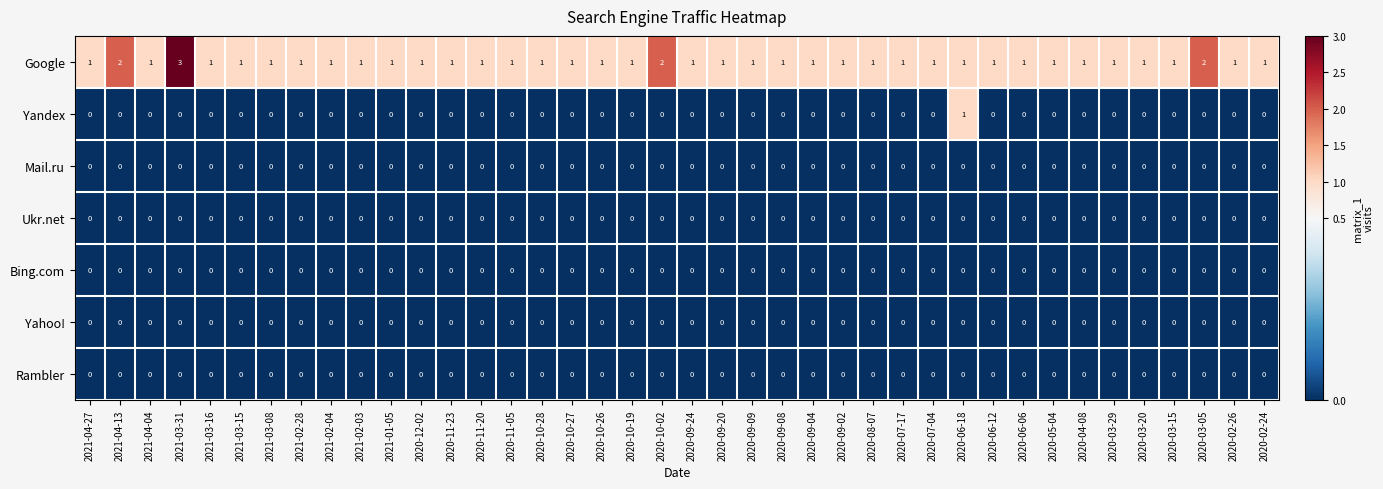

Is it true that Ukr.net equals 0 at 2020-10-28?

True